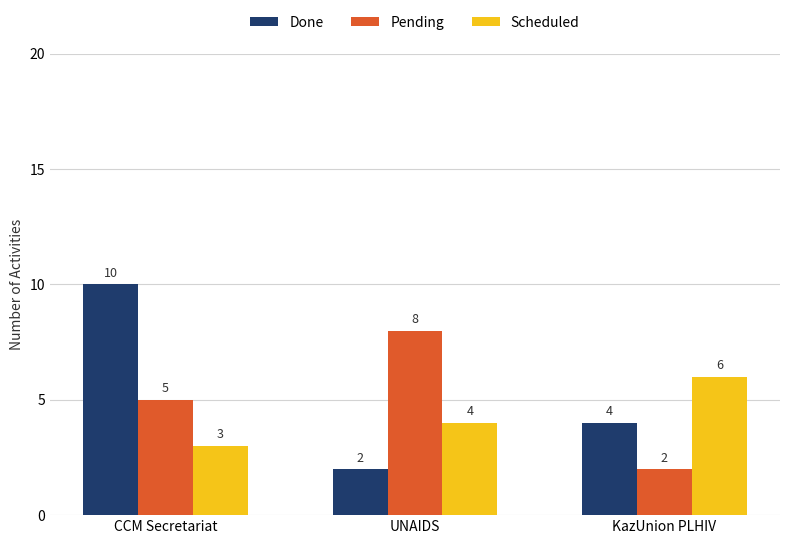

What is the label of the 1st bar from the left?

CCM Secretariat